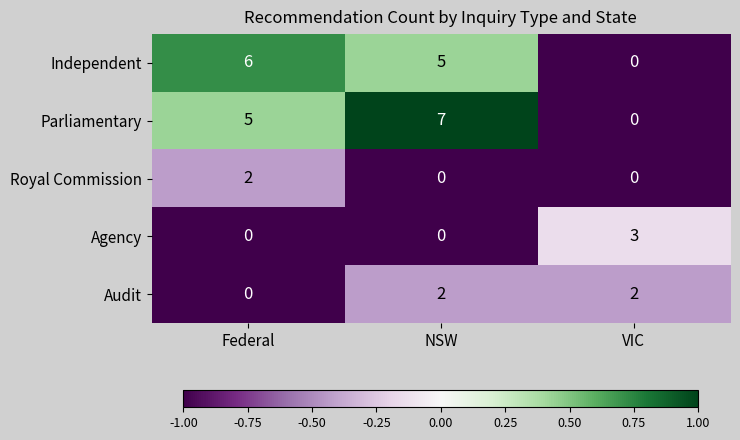

What is the greatest value displayed?

7